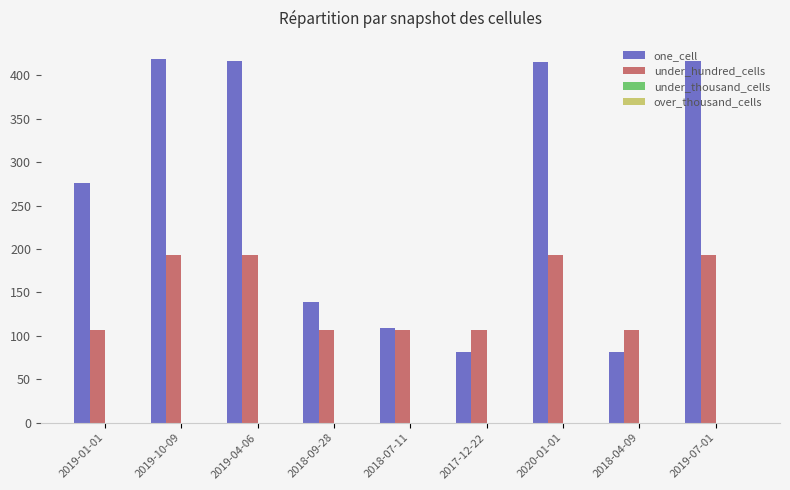

Count the number of data series in this chart.

2